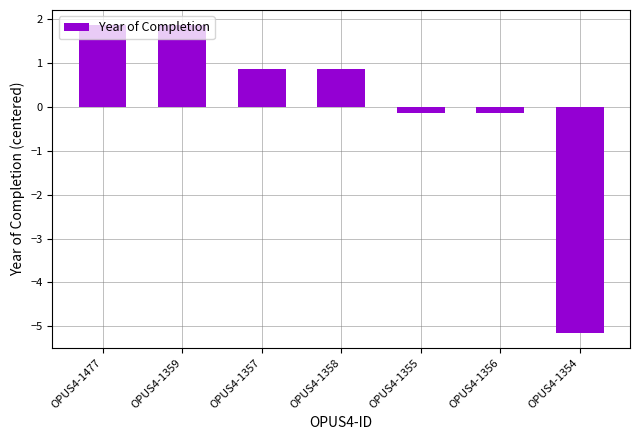

How many values are above zero?

4